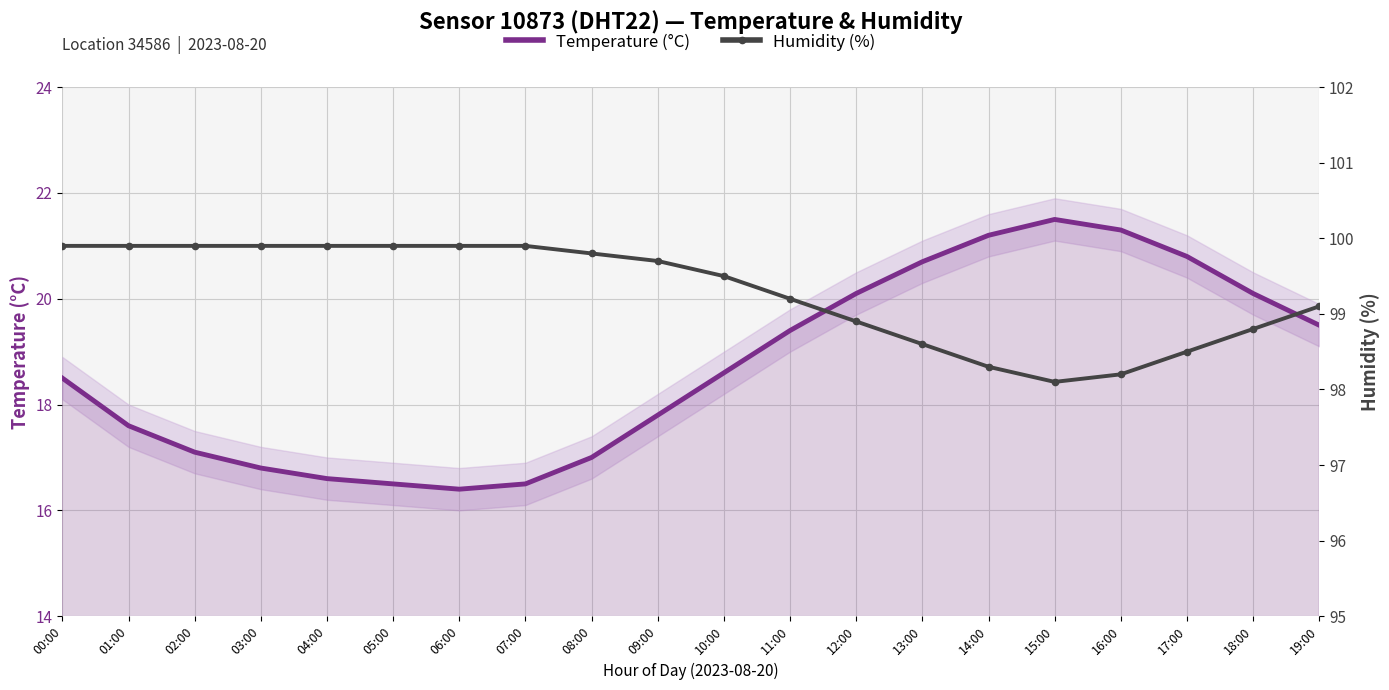

What is the difference between the maximum and minimum values in the Temperature (°C) series?

5.1